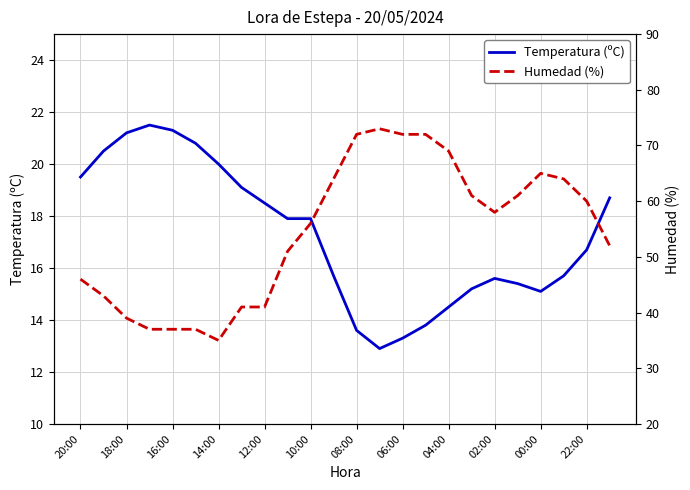

What is the difference between the maximum and minimum values in the Temperatura (ºC) series?

8.6